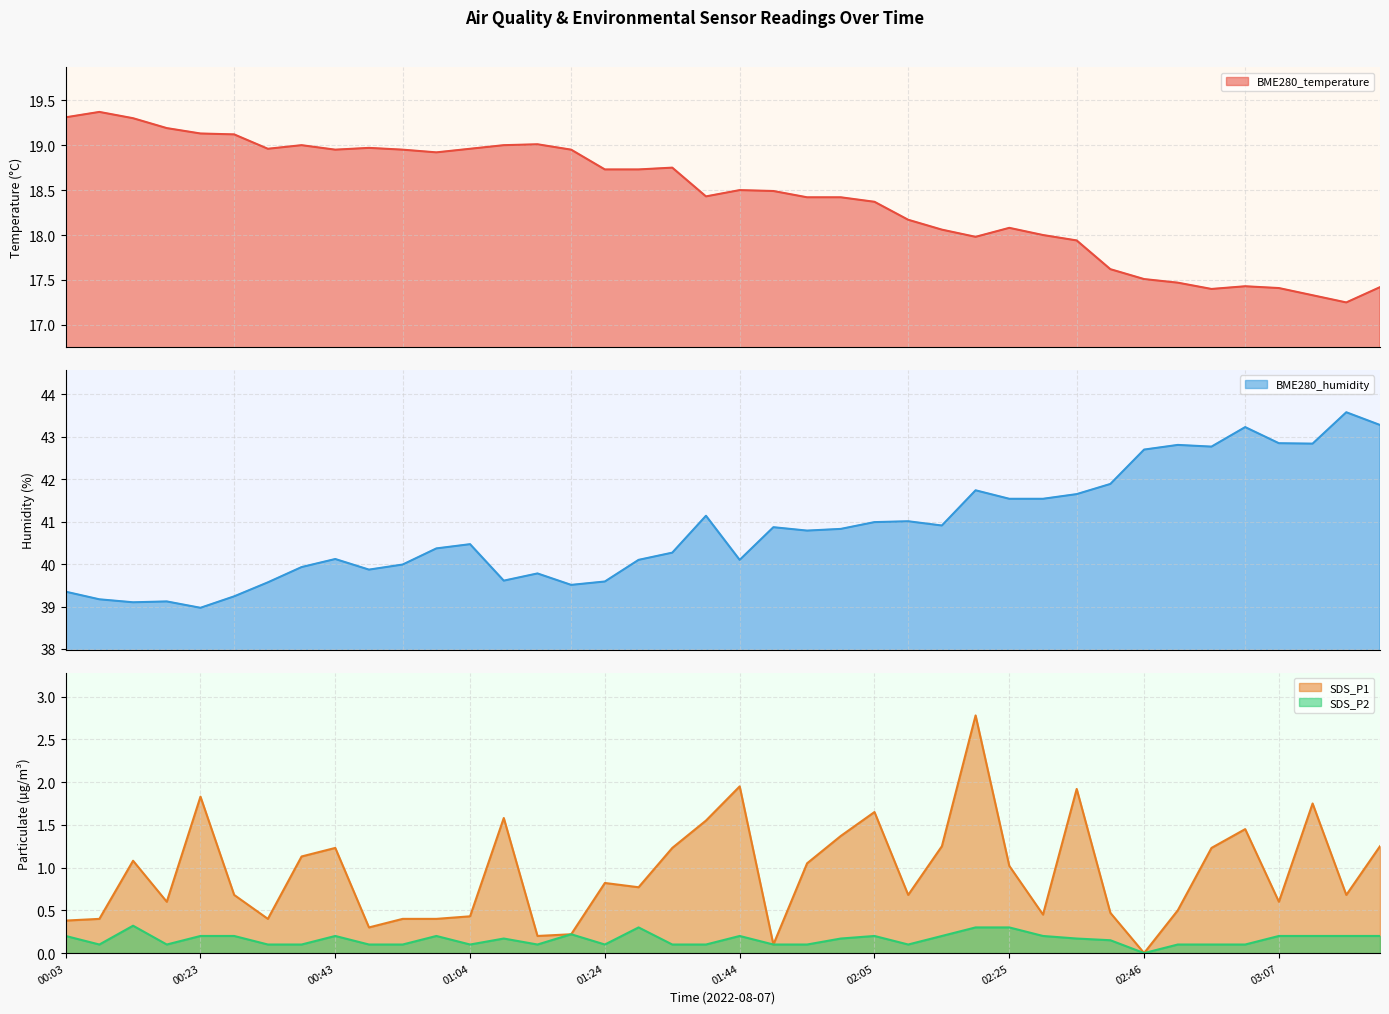

What is the sum of all SDS_P1 values?

37.8